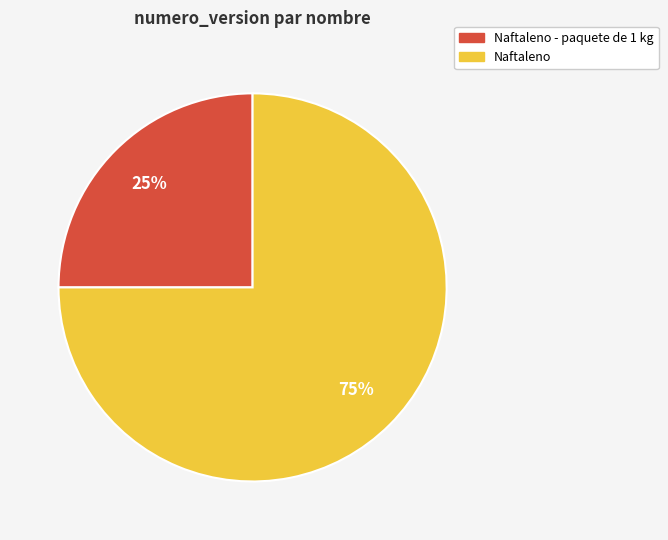

Does any single category account for the majority?

Yes